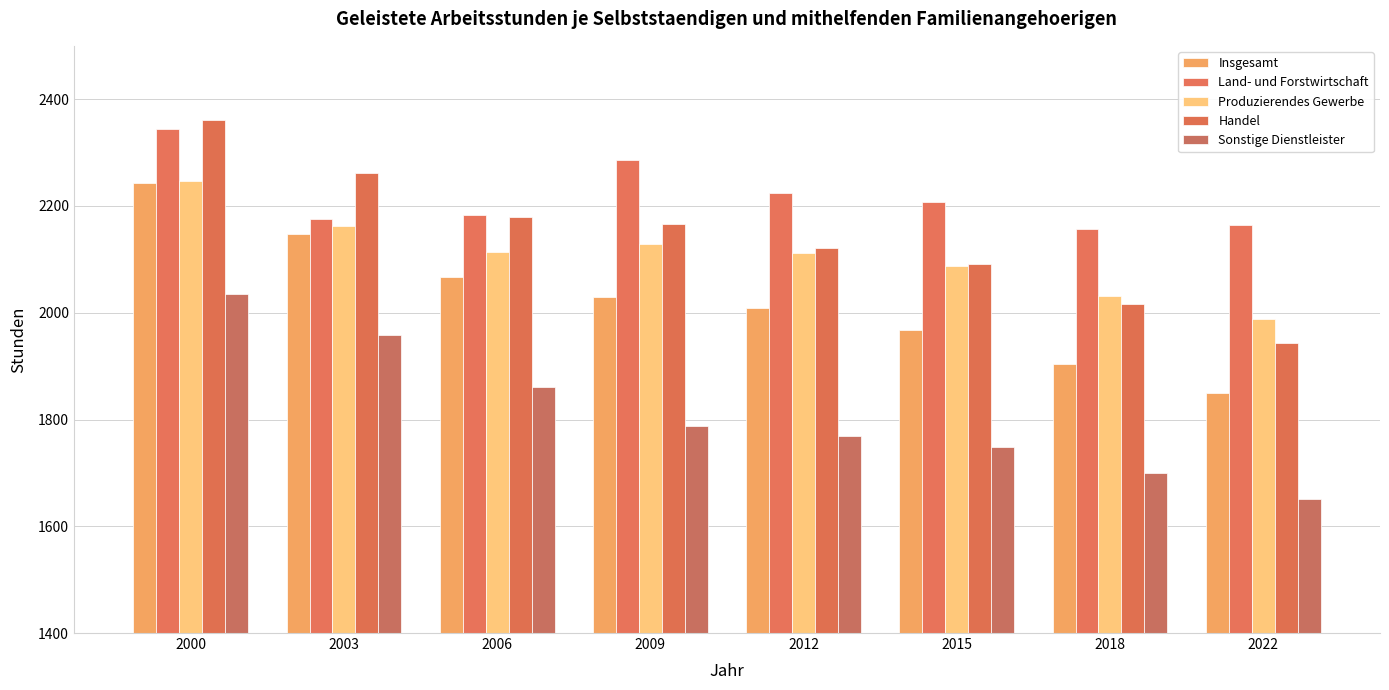

Does the chart contain any negative values?

No